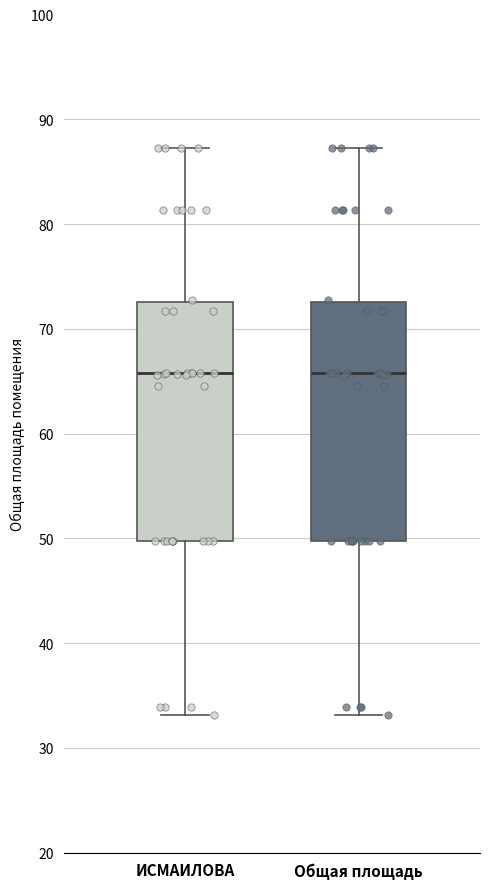

Reading left to right, read every box against the y-axis: the position of its median line, the range the box covers, and the ends of its whiskers. The values are not printed on the chart, so give them approximately, as read against the axis.

ИСМАИЛОВА: median 66, box 50 to 73, whiskers 33 to 87
Общая площадь: median 66, box 50 to 73, whiskers 33 to 87